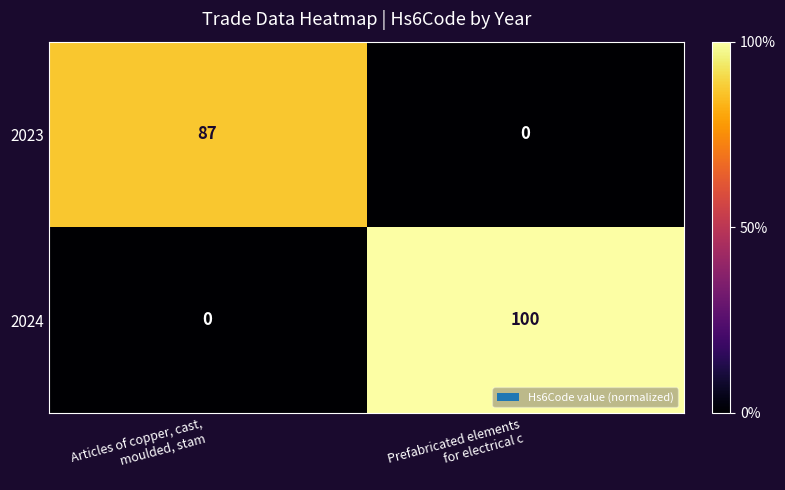

Which series has the largest total across all categories?

2024